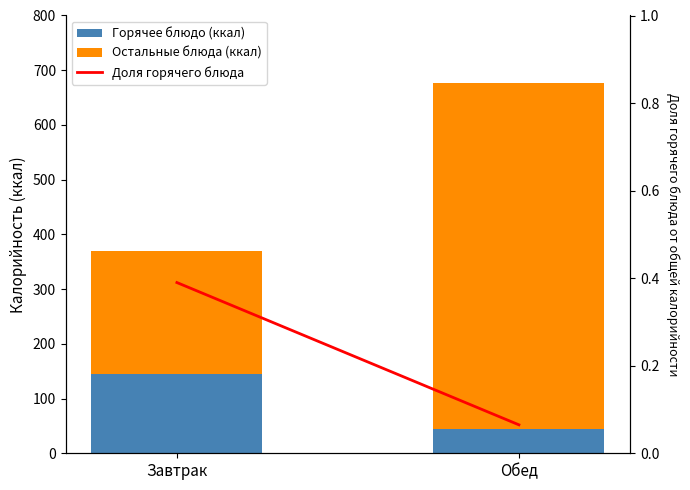

What is the sum of the Остальные блюда (ккал) values at Завтрак and Обед?

855.1